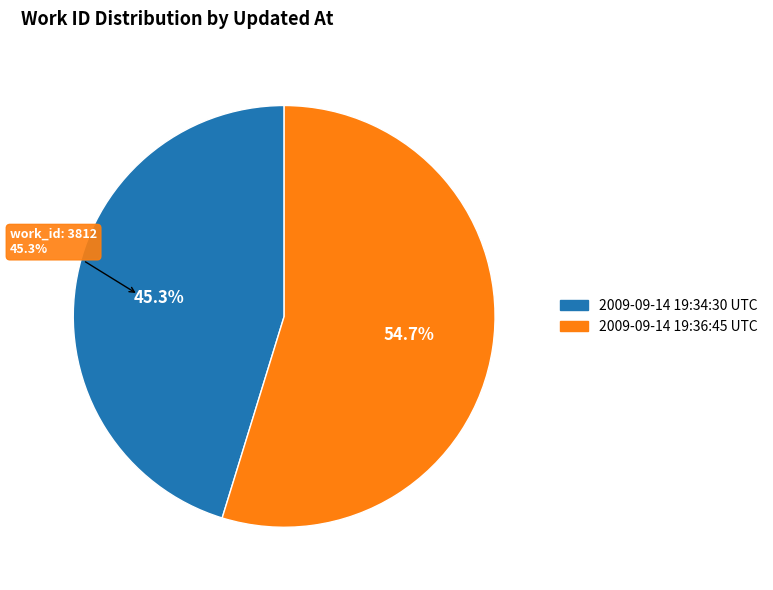

Rank the categories by value from highest to lowest.

2009-09-14 19:36:45 UTC, 2009-09-14 19:34:30 UTC